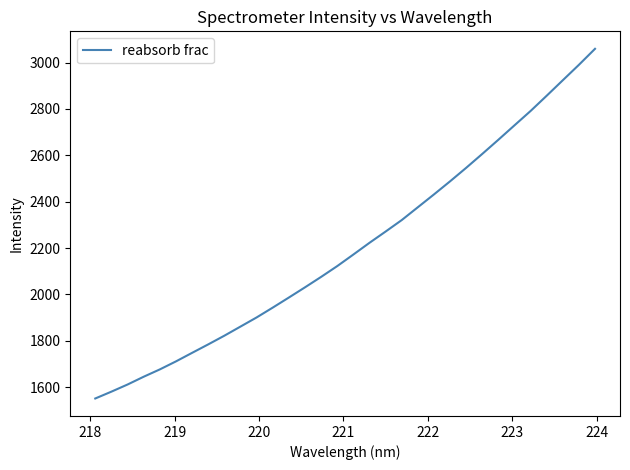

What is the difference between the maximum and minimum values?

1508.3